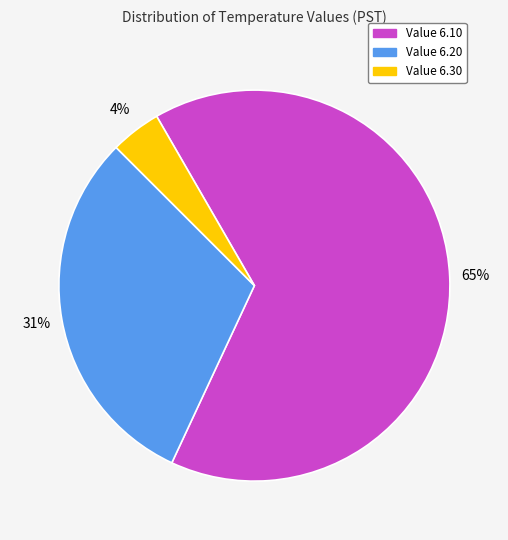

True or false: Value 6.10 accounts for 65% of the total.

True